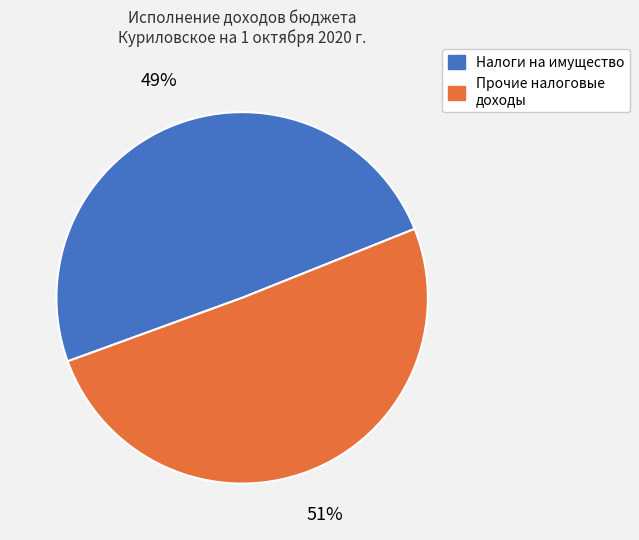

To the nearest percent, what is the average slice percentage?

50%